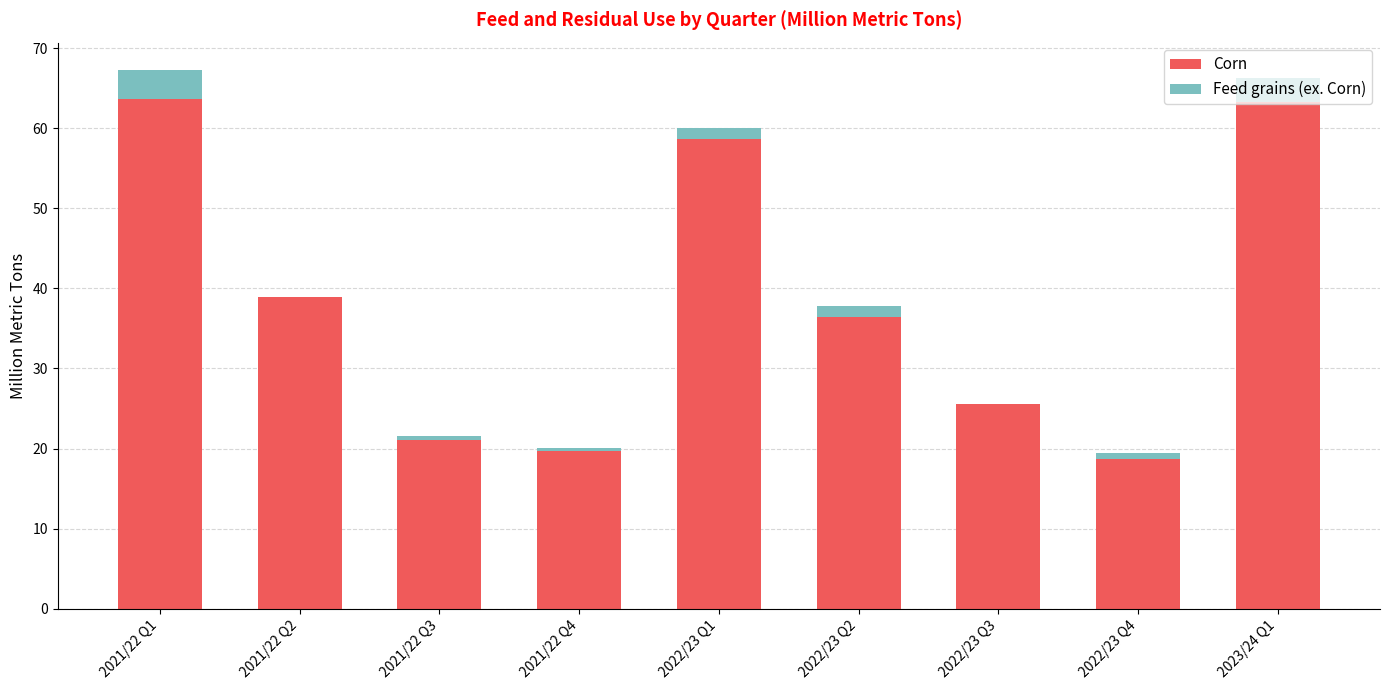

Rank the series by their maximum value, from lowest to highest.

Feed grains (ex. Corn), Corn